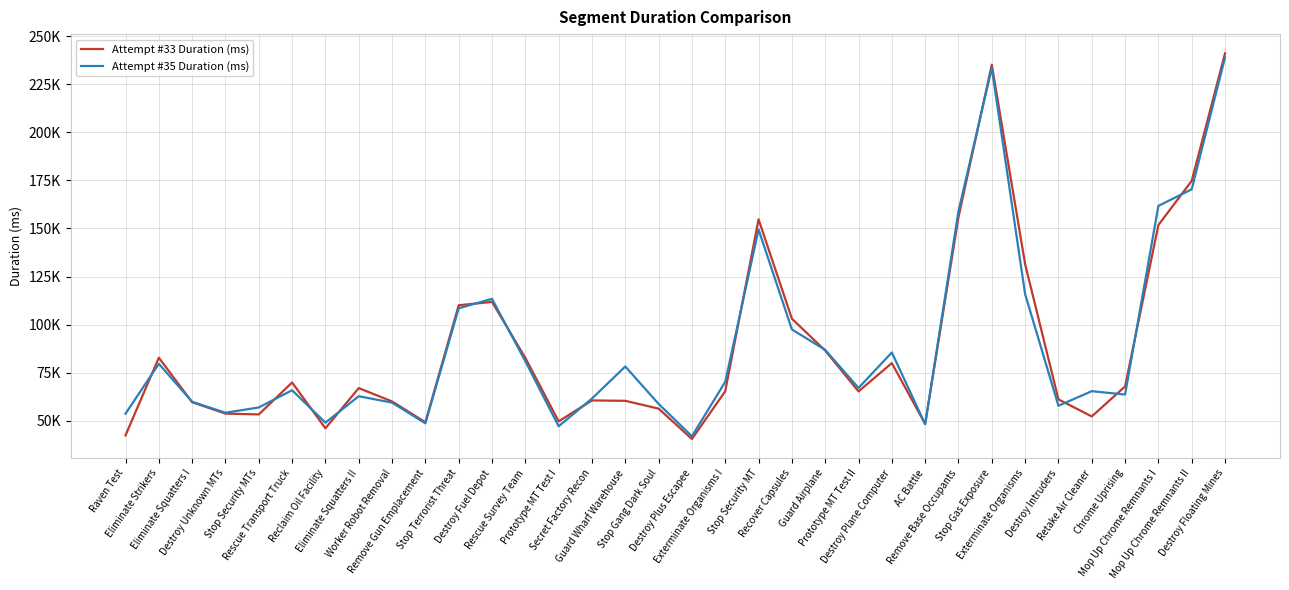

Between which two adjacent categories do Attempt #35 Duration (ms) and Attempt #33 Duration (ms) first intersect?

Raven Test and Eliminate Strikers